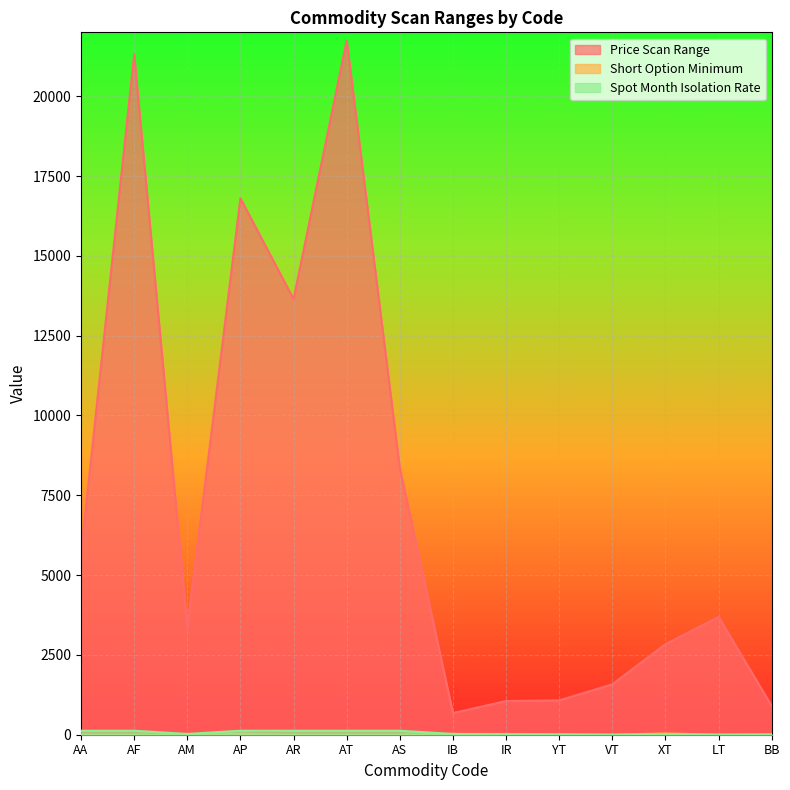

True or false: Spot Month Isolation Rate and Short Option Minimum intersect in this chart.

False